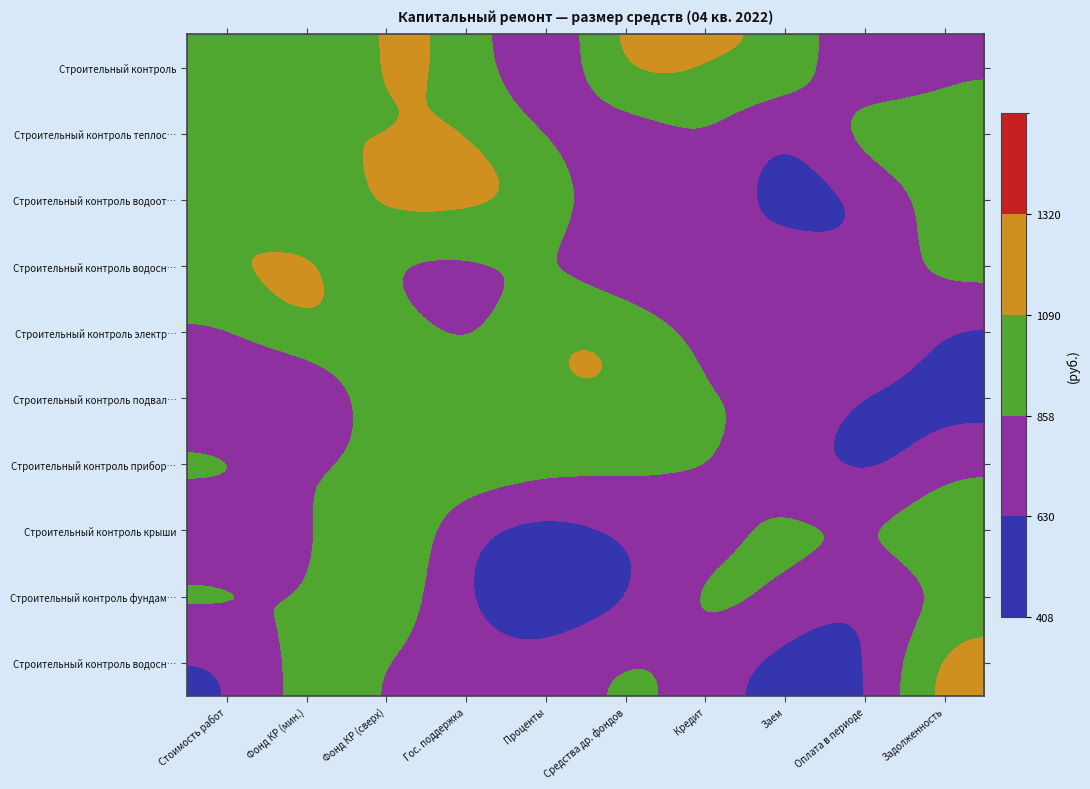

Which has a higher value, Оплата в периоде or Фонд КР (мин.)?

Фонд КР (мин.)